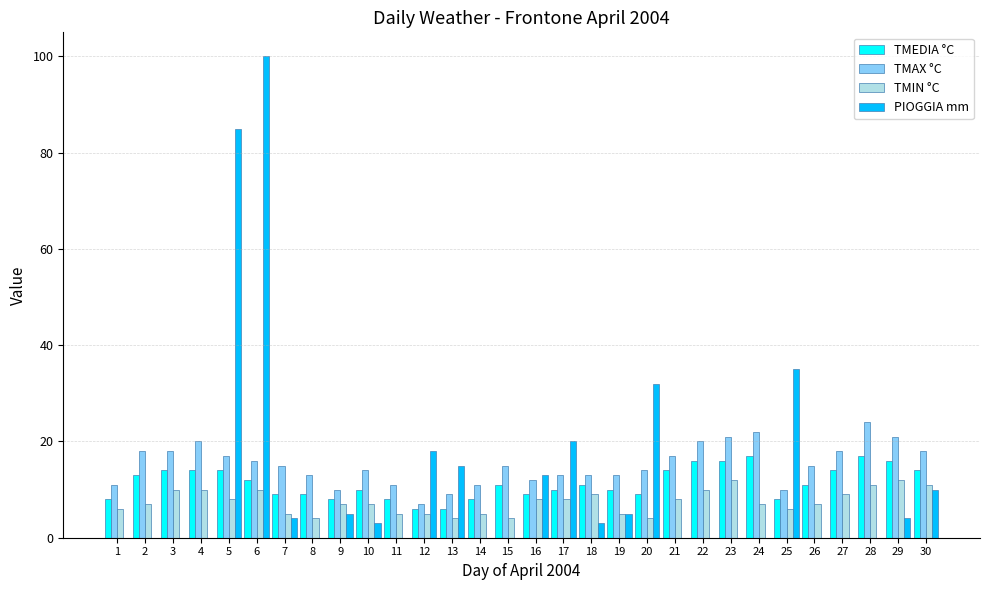

Reading left to right, extract all data points from this chart.

TMEDIA °C: 8	13	14	14	14	12	9	9	8	10	8	6	6	8	11	9	10	11	10	9	14	16	16	17	8	11	14	17	16	14
TMAX °C: 11	18	18	20	17	16	15	13	10	14	11	7	9	11	15	12	13	13	13	14	17	20	21	22	10	15	18	24	21	18
TMIN °C: 6	7	10	10	8	10	5	4	7	7	5	5	4	5	4	8	8	9	5	4	8	10	12	7	6	7	9	11	12	11
PIOGGIA mm: 0	0	0	0	85	100	4	0	5	3	0	18	15	0	0	13	20	3	5	32	0	0	0	0	35	0	0	0	4	10